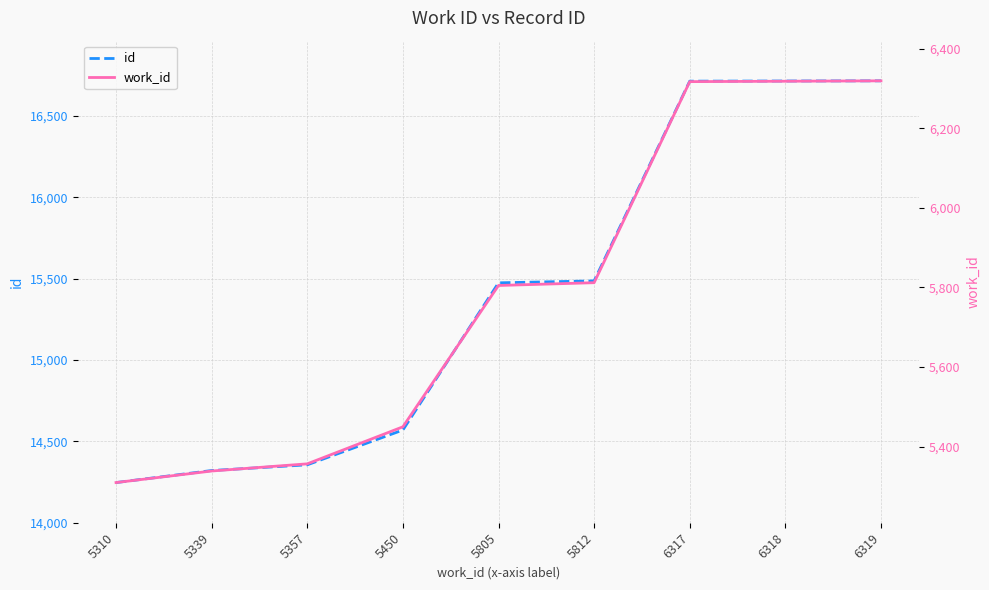

True or false: work_id and id intersect in this chart.

False